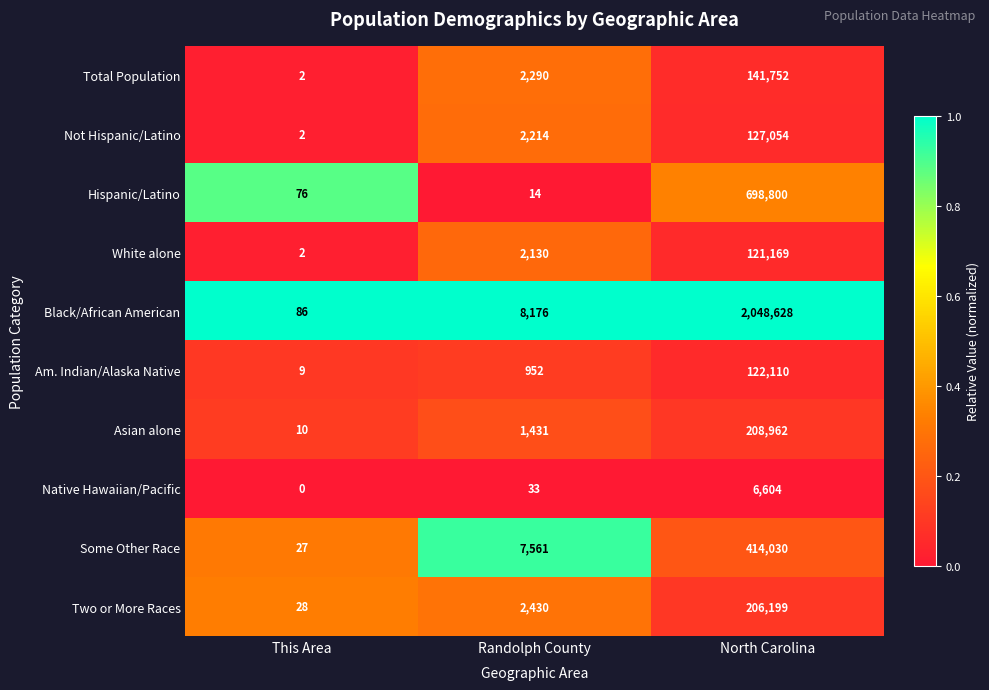

Which series has the largest total across all categories?

Black/African American